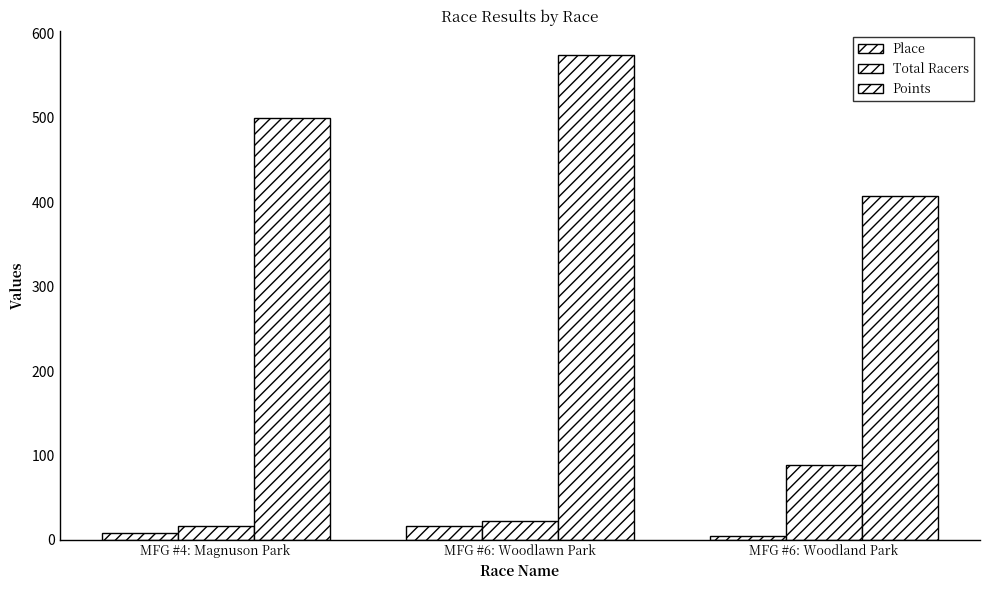

Between MFG #4: Magnuson Park and MFG #6: Woodland Park, which series saw the biggest shift?

Points